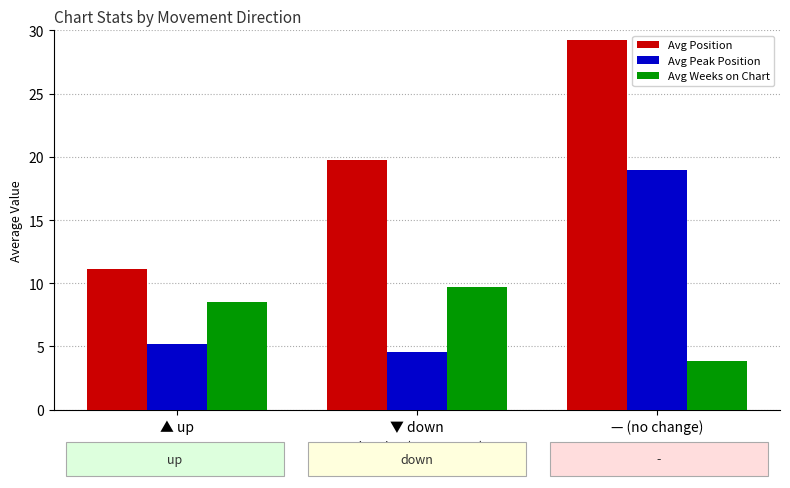

Reading left to right, extract all data points from this chart.

Avg Position: 11.2	19.8	29.2
Avg Peak Position: 5.2	4.6	18.9
Avg Weeks on Chart: 8.5	9.7	3.9